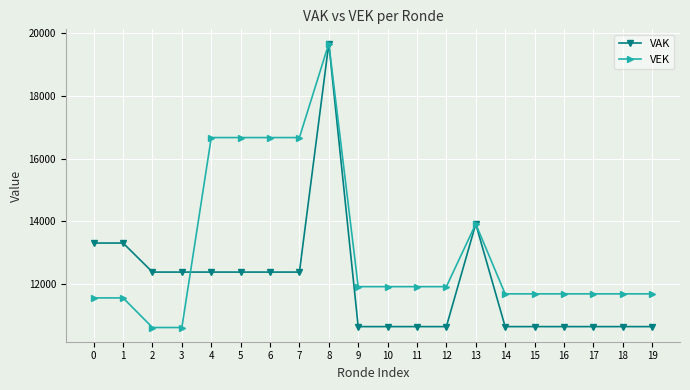

True or false: VEK has more than 0 interior local peaks.

True